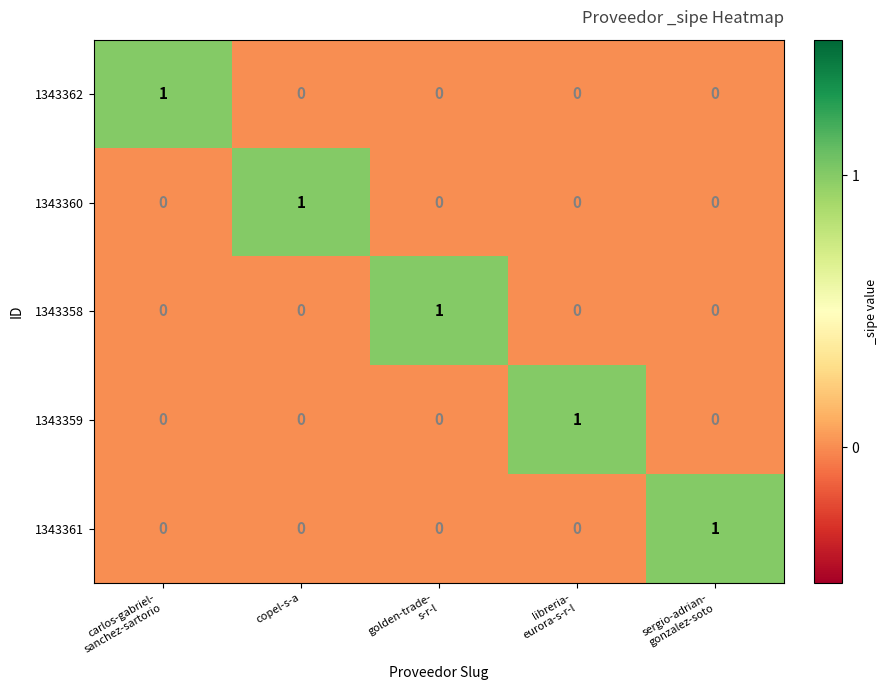

What is the difference between the highest and lowest values at copel-s-a?

1